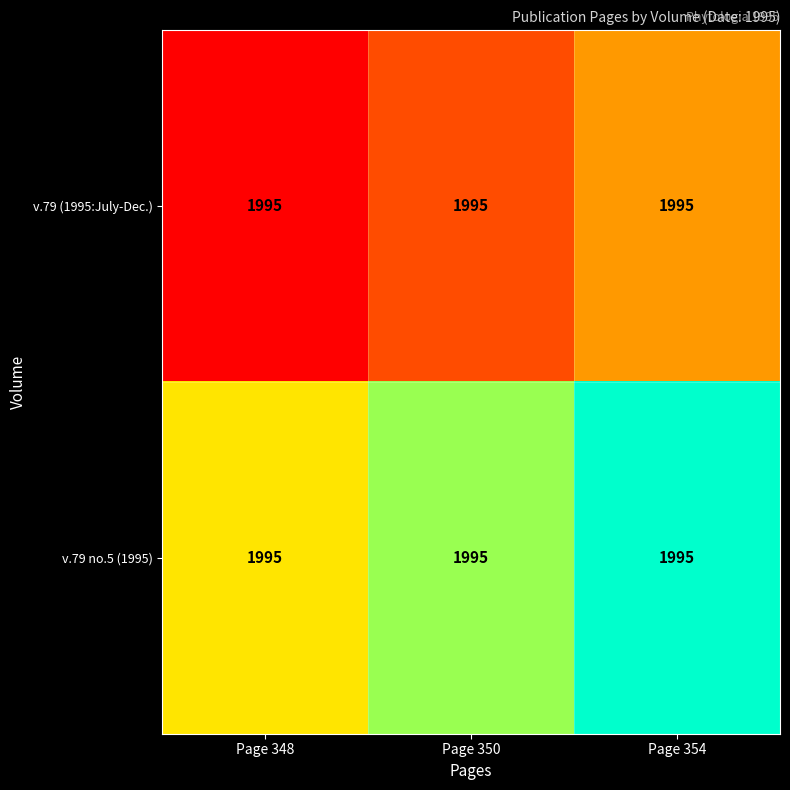

The v.79 no.5 (1995) series shows 5 at Page 348. True or false?

False